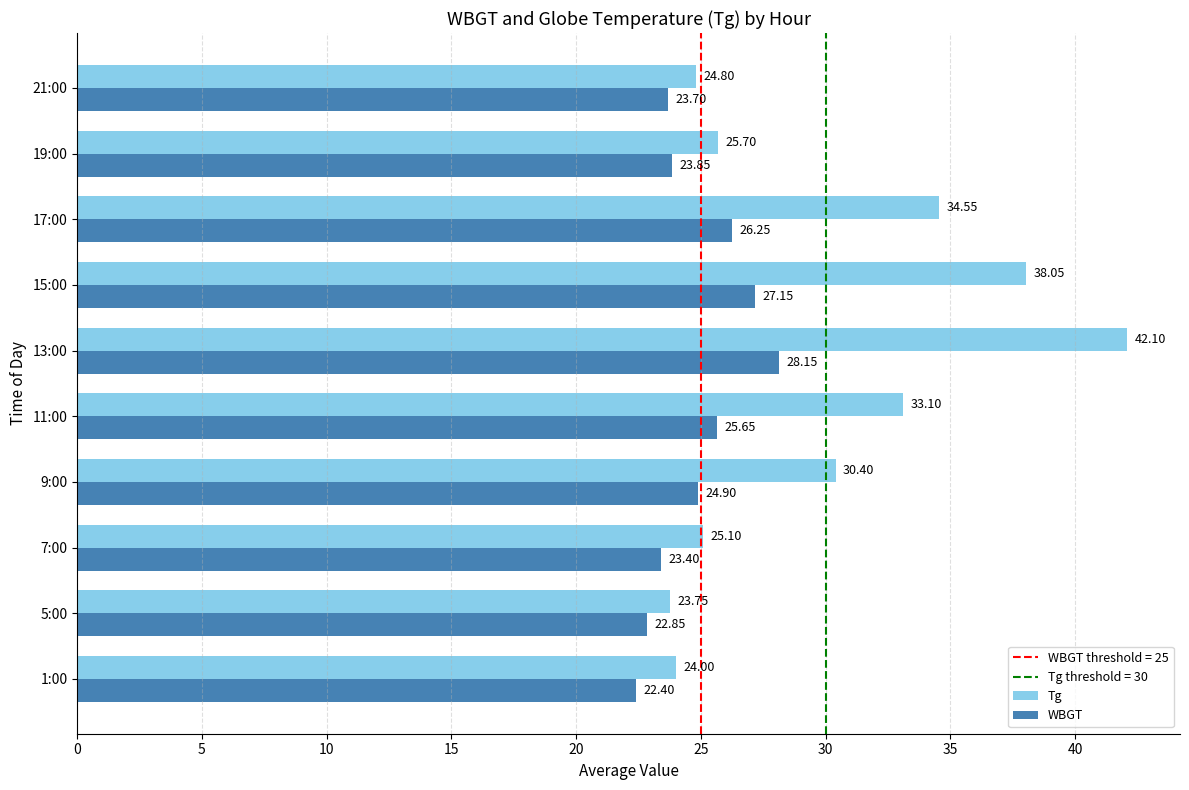

How many values in the Tg series exceed 30?

5